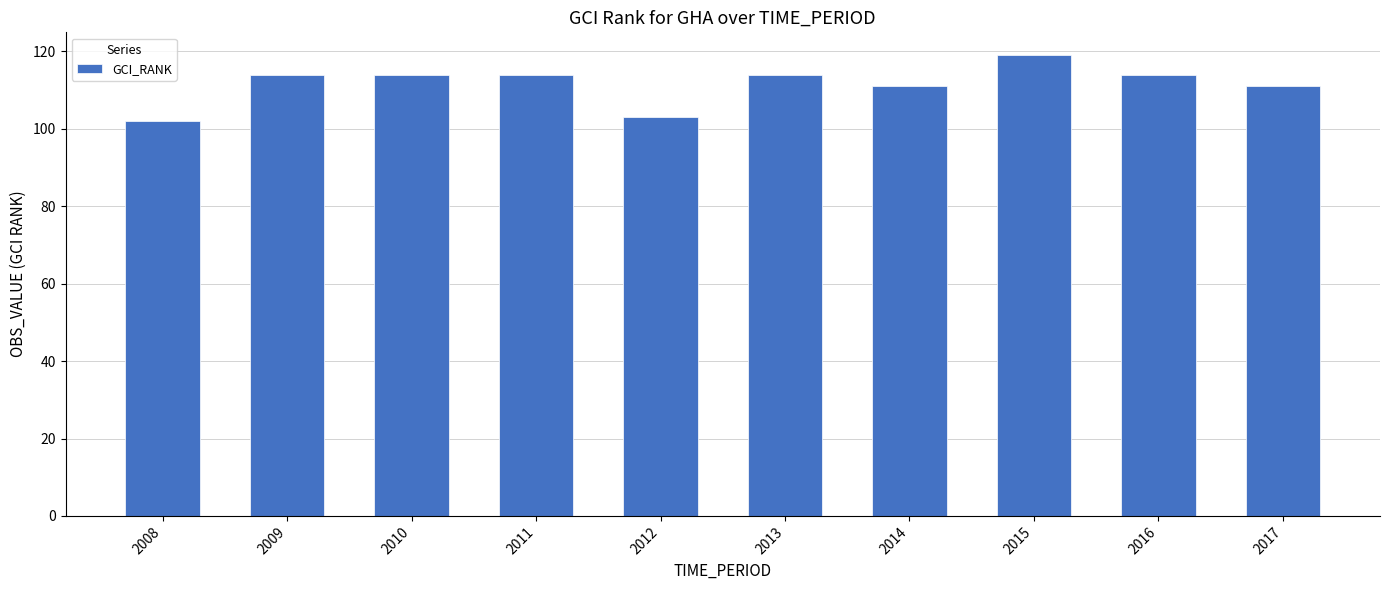

What is the change in value from 2008 to 2011?

+12